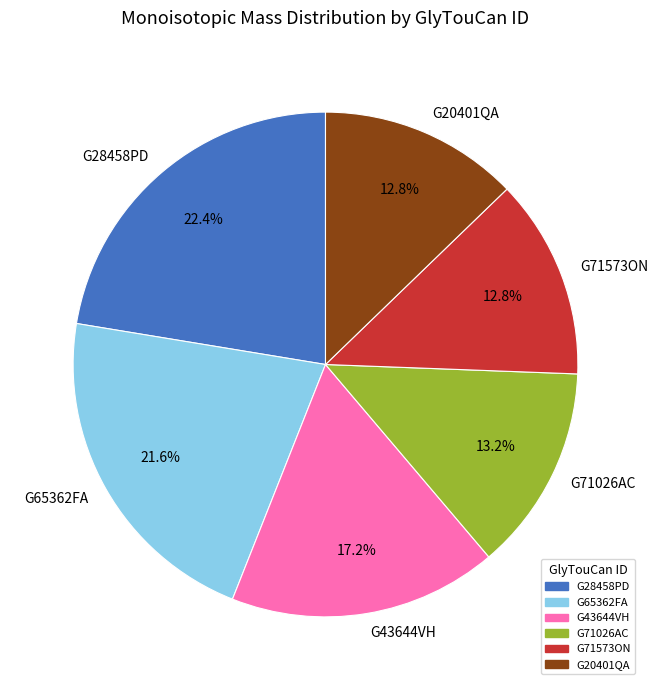

Which has a higher value, G71573ON or G28458PD?

G28458PD